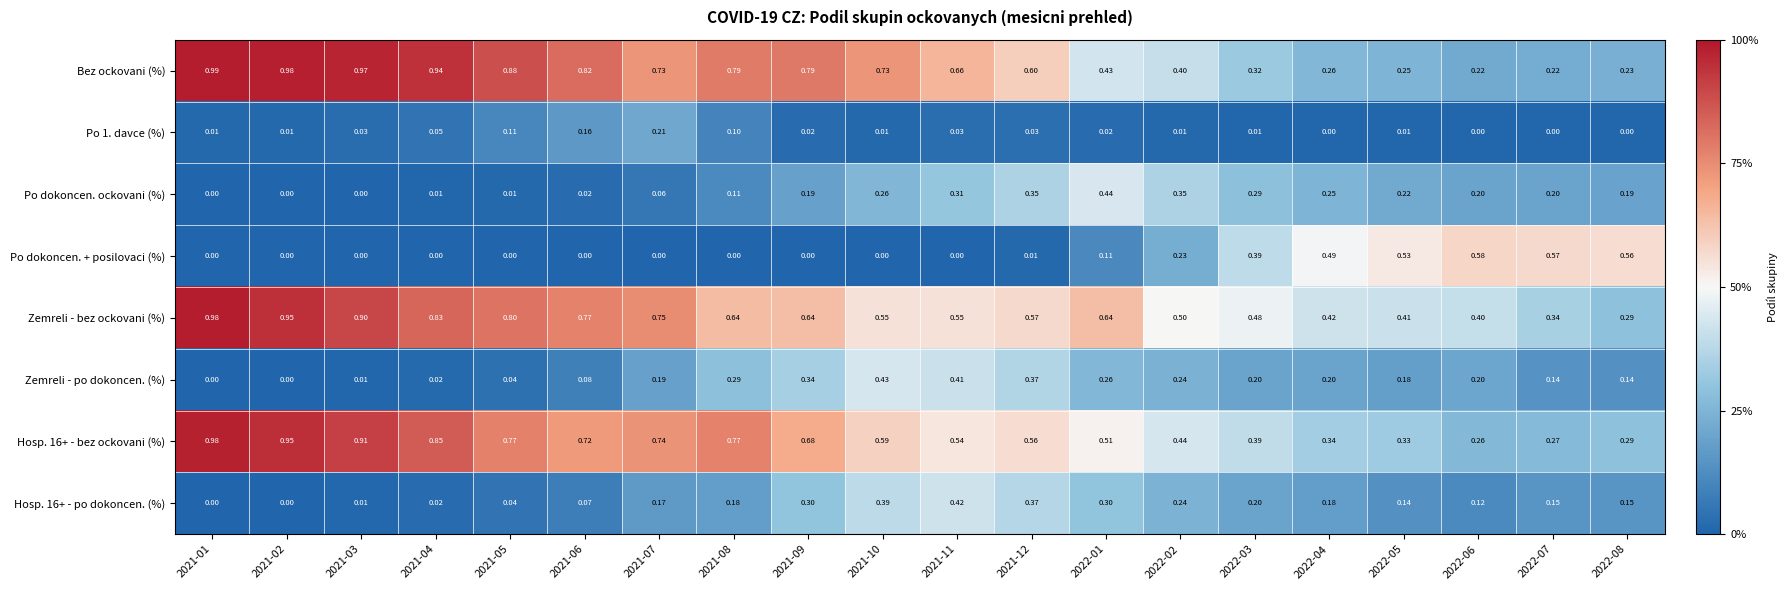

Which series has the widest spread of values?

Bez ockovani (%)